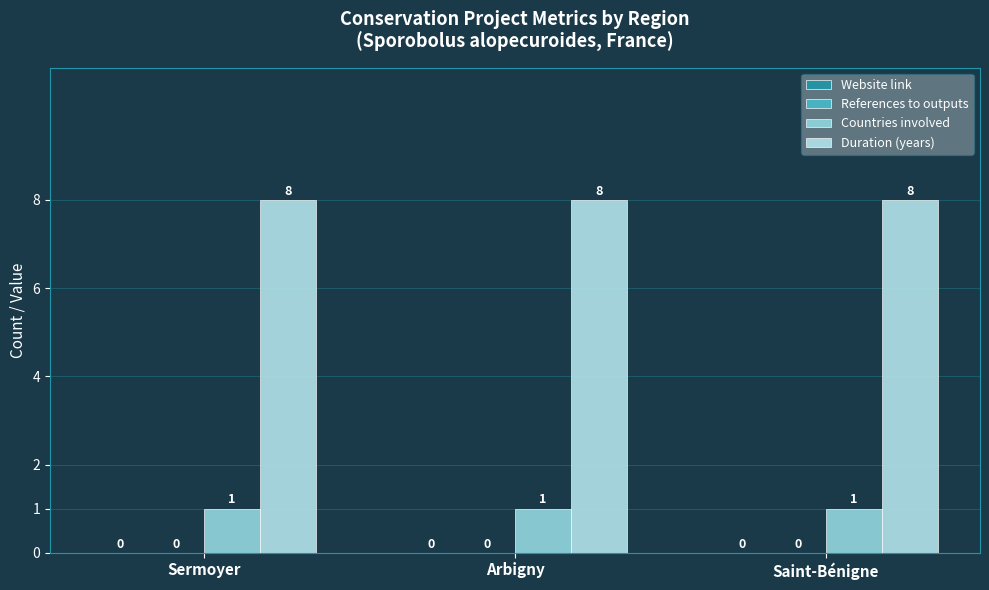

What position from the right is Arbigny?

2